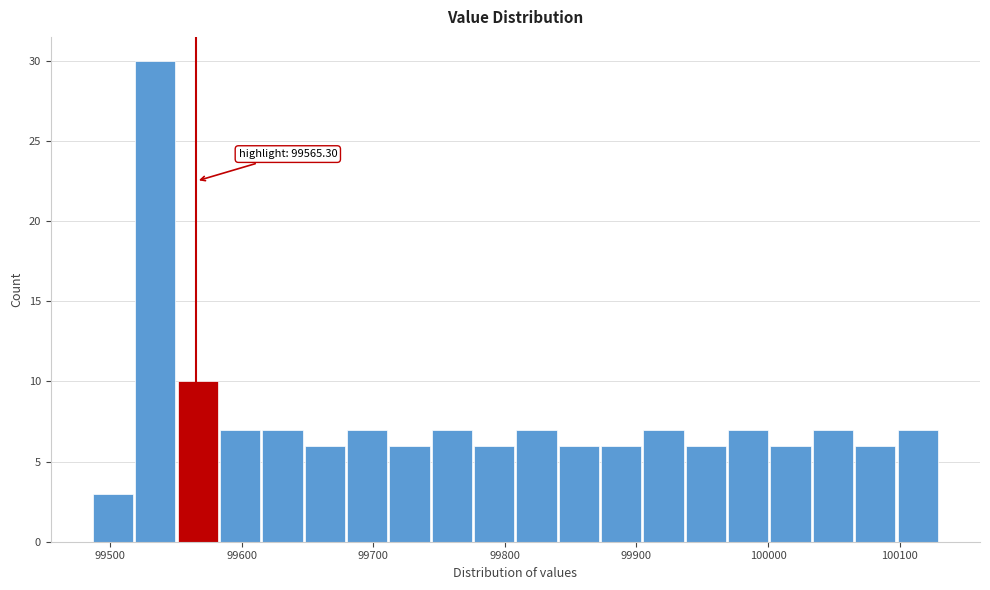

Around what value on the x-axis is the tallest bar? Give the approximate position of its centre, as read against the axis.

99530